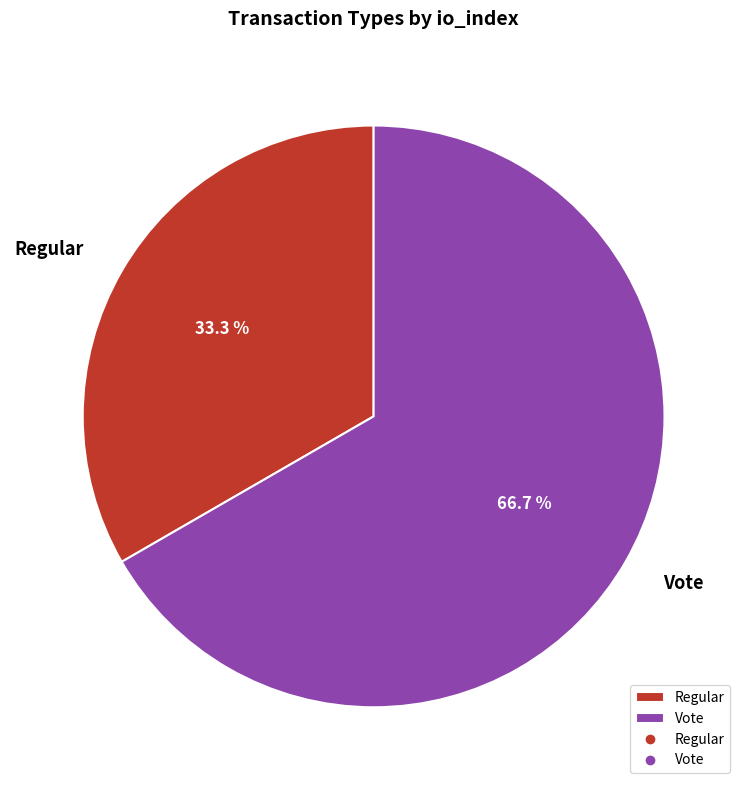

Which category has the smallest portion of the pie?

Regular